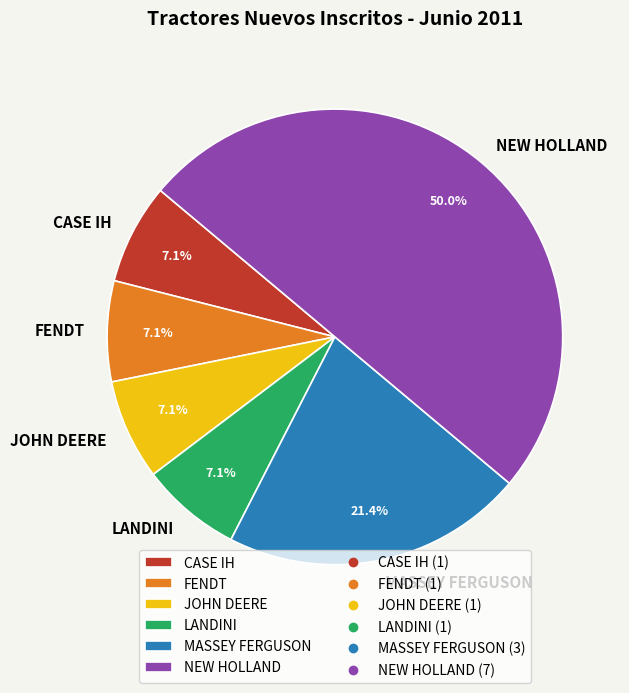

Which category has the biggest portion of the pie?

NEW HOLLAND